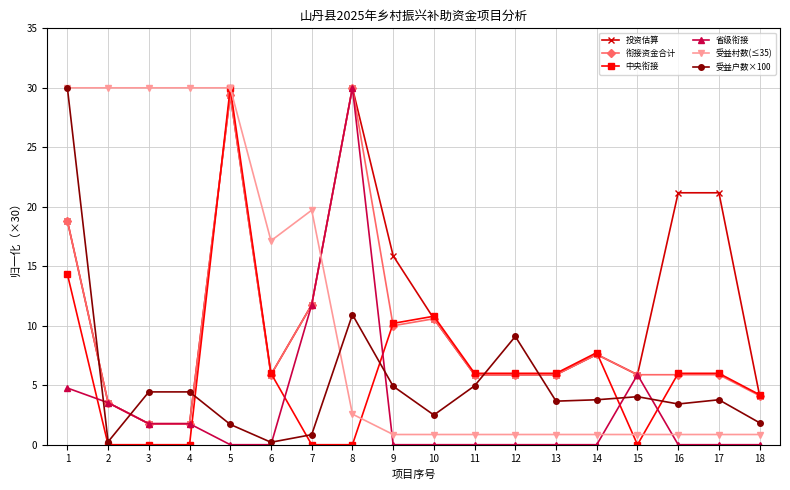

Which series changed the most between 3 and 5?

中央衔接